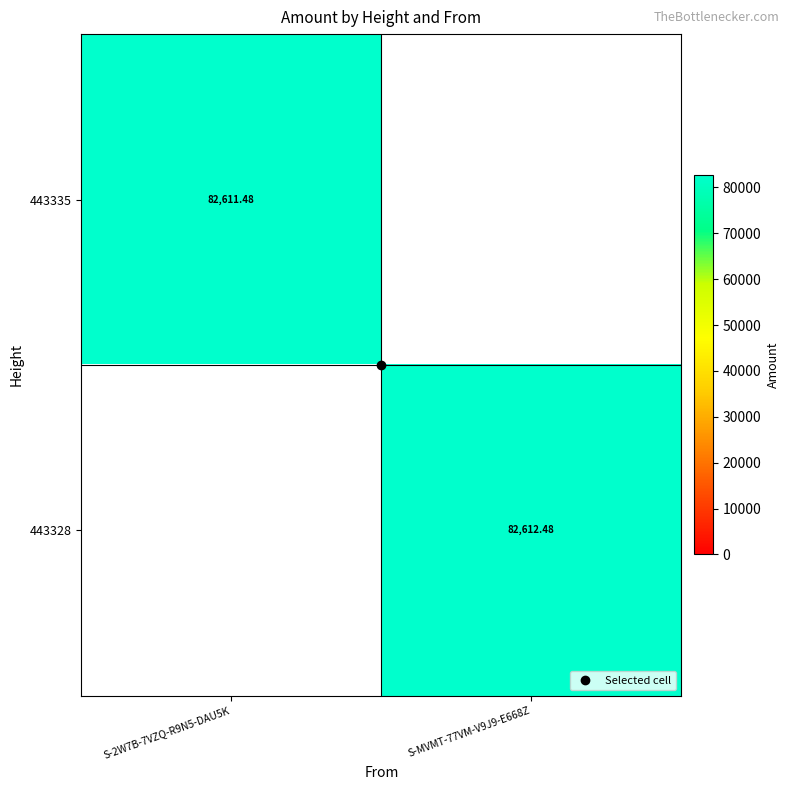

The 443335 series shows 24173.6 at S-2W7B-7VZQ-R9N5-DAU5K. True or false?

False